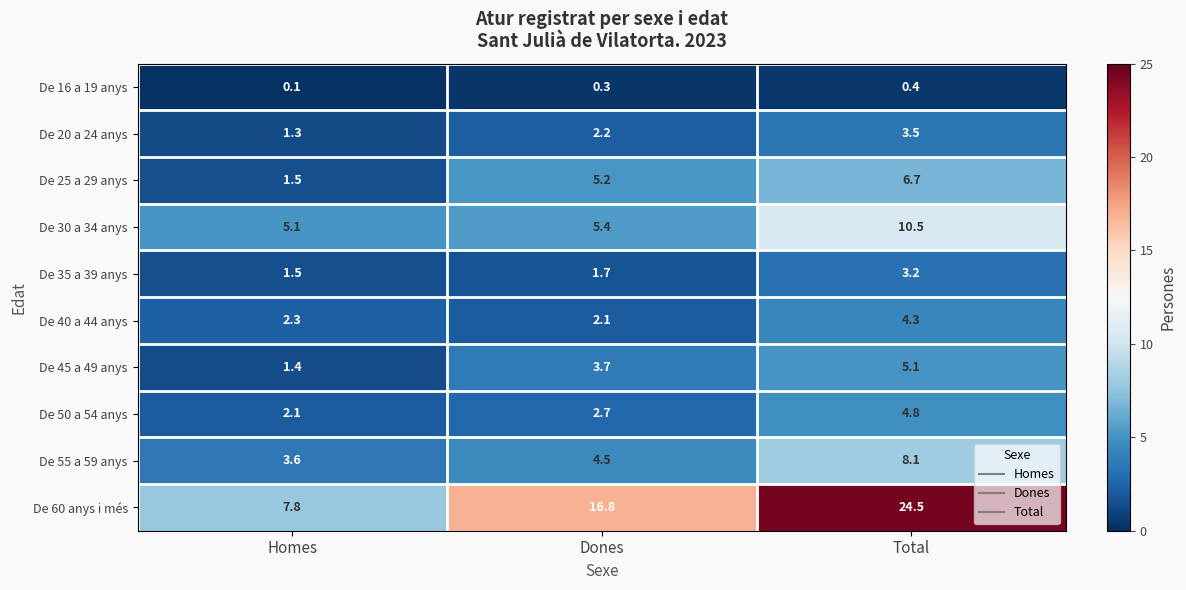

What is the sum of all De 35 a 39 anys values?

6.4